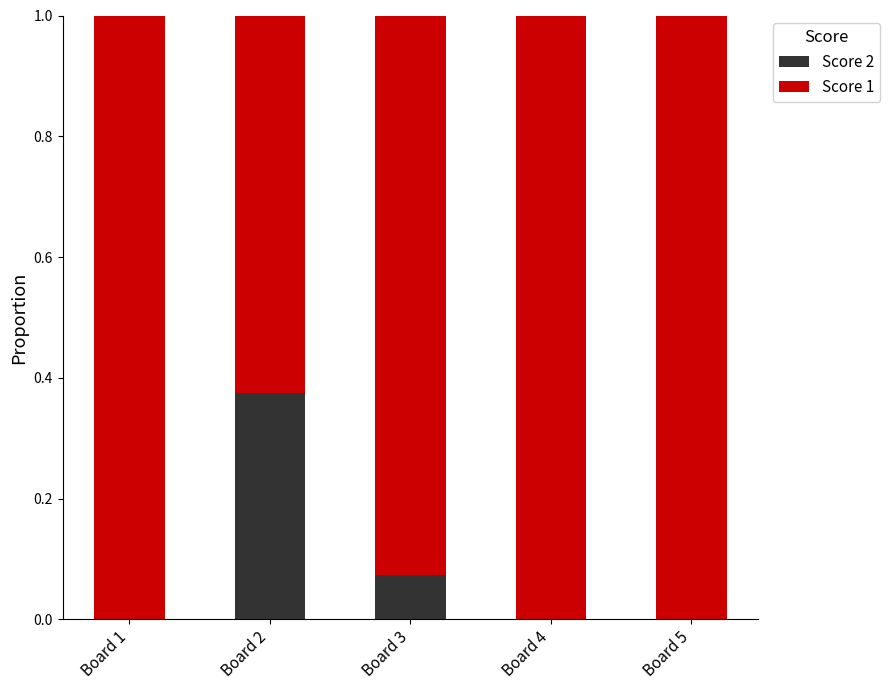

The Score 2 series shows 0.0 at Board 1. True or false?

True